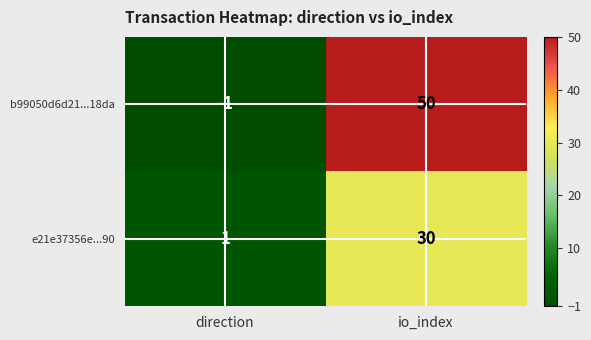

Rank the series by their maximum value, from lowest to highest.

e21e37356e...90, b99050d6d21...18da